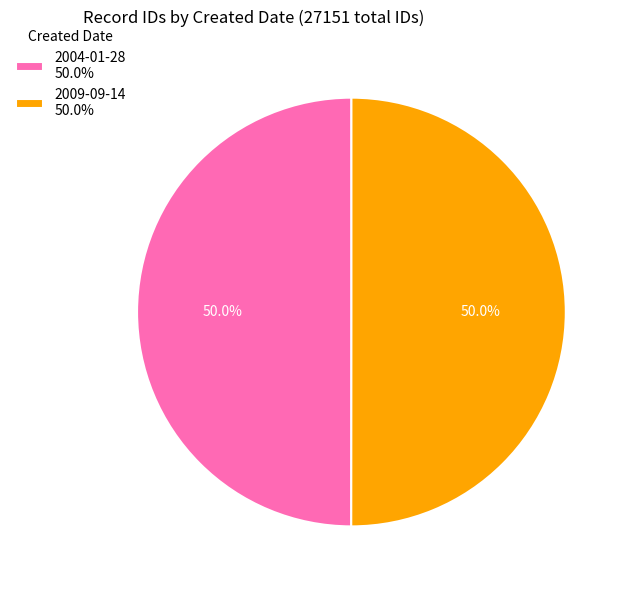

To the nearest percent, what is the average slice percentage?

50%